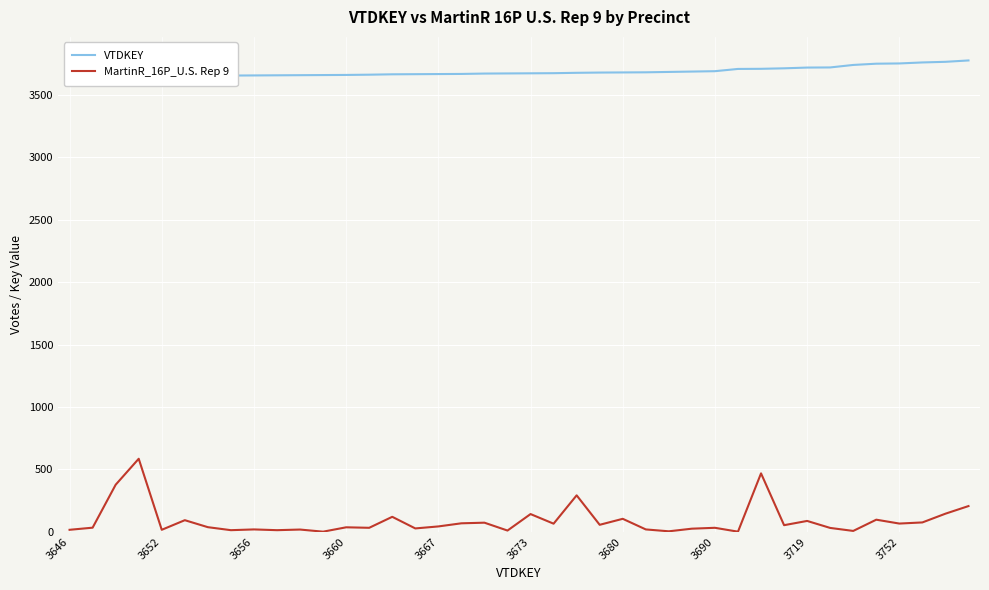

What is the difference between the maximum and minimum values in the MartinR_16P_U.S. Rep 9 series?

584